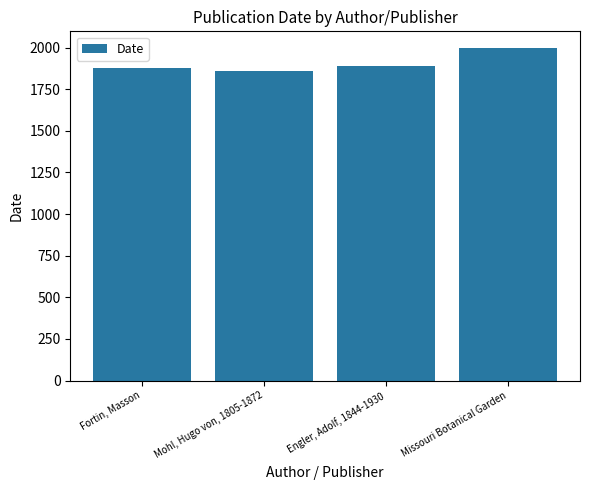

At which category does the chart reach its peak across all series?

Missouri Botanical Garden